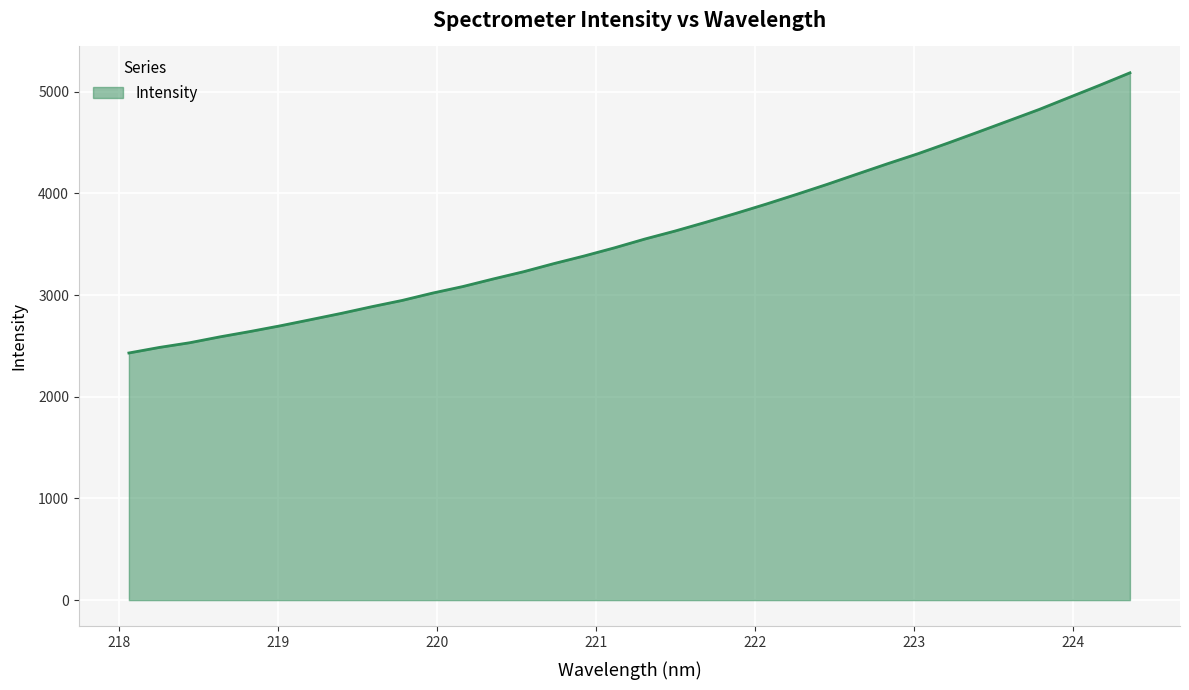

True or false: the data has more than 1 interior local peaks.

False